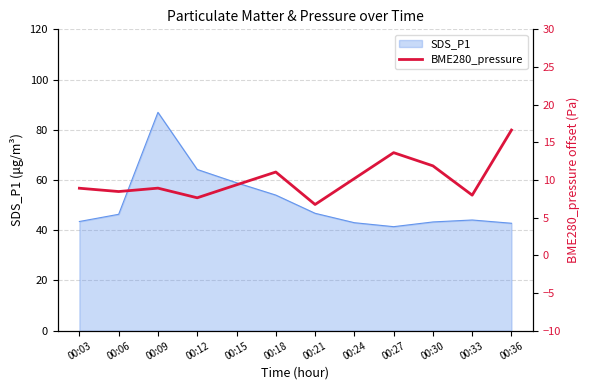

The value of SDS_P1 at 00:18 is 72.3. True or false?

False